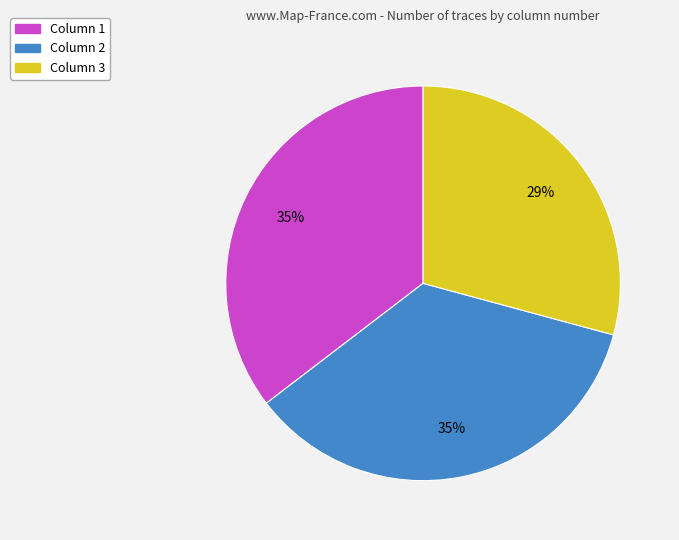

Which category has the smallest portion of the pie?

Column 3